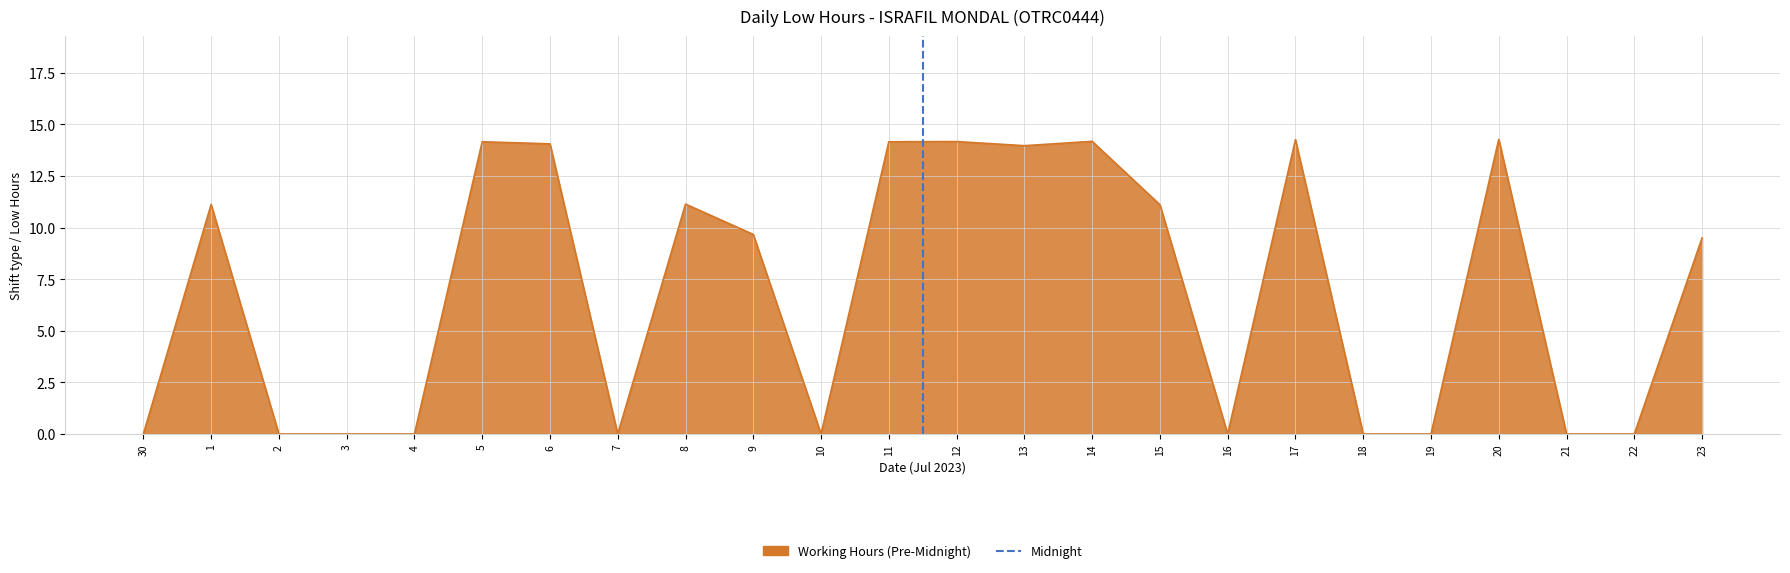

Does the chart have visible grid lines?

Yes